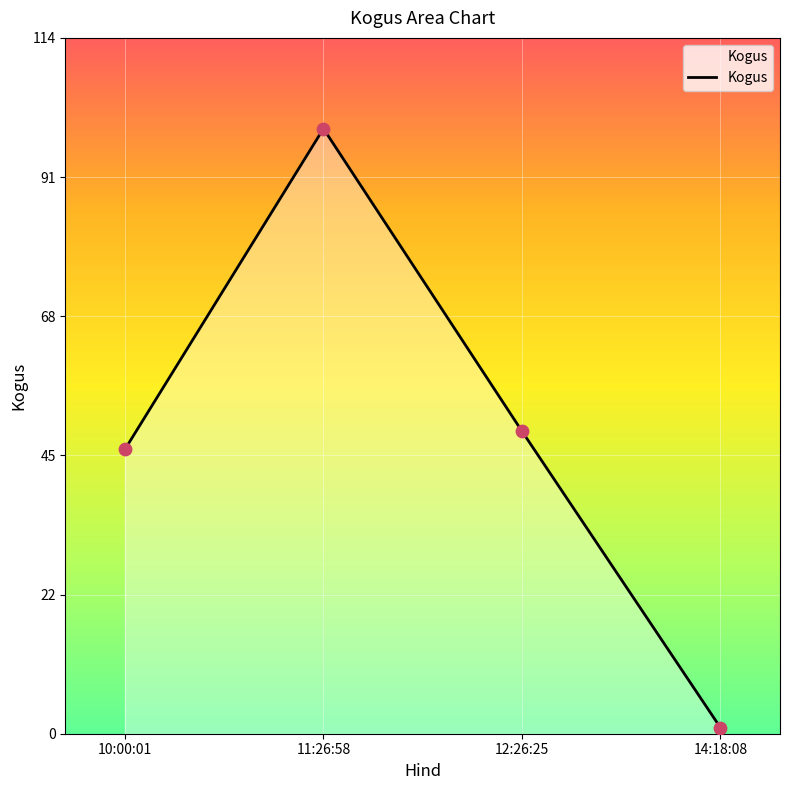

Approximately how many times larger is the value at 12:26:25 compared to 11:26:58?

0.5